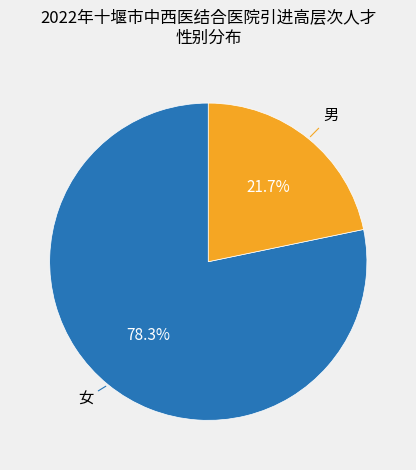

How many segments does this pie chart have?

2